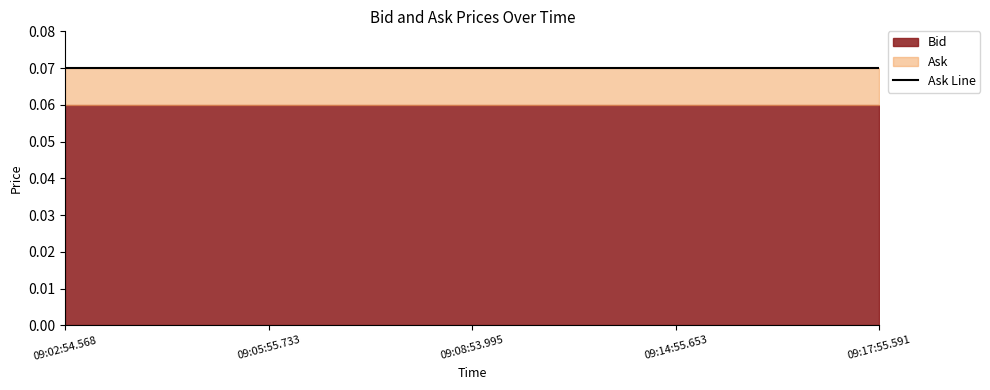

Is it true that Ask equals 0.1 at 09:05:55.733?

True